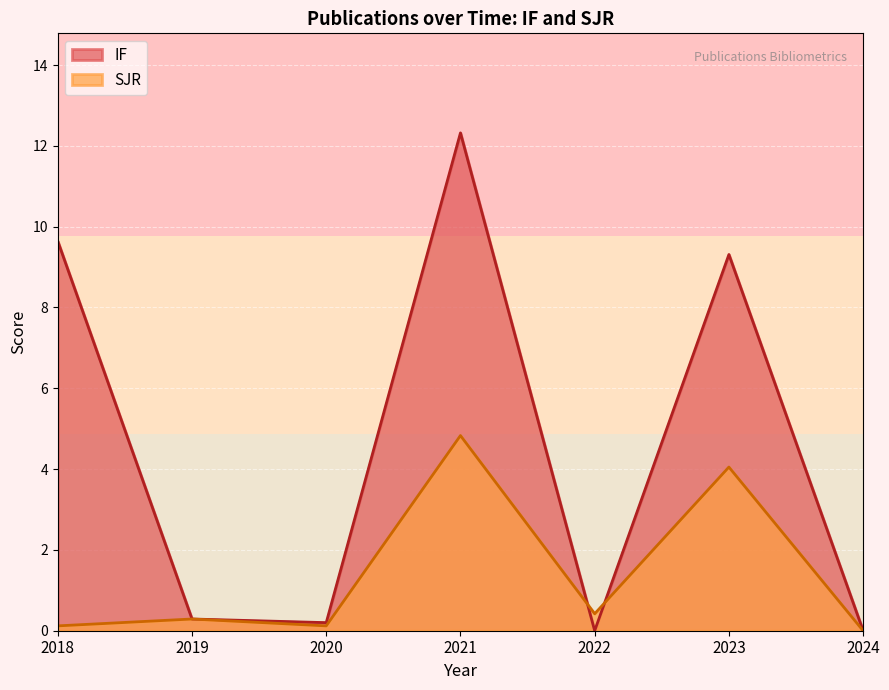

The value of IF at 2018 is 9.6. True or false?

True